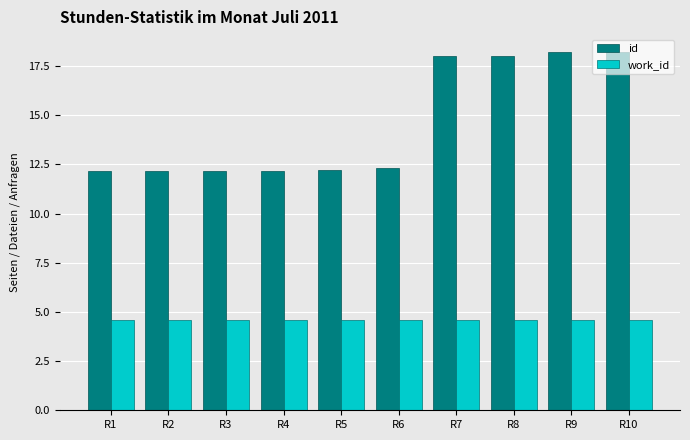

Which series has the largest total across all categories?

id